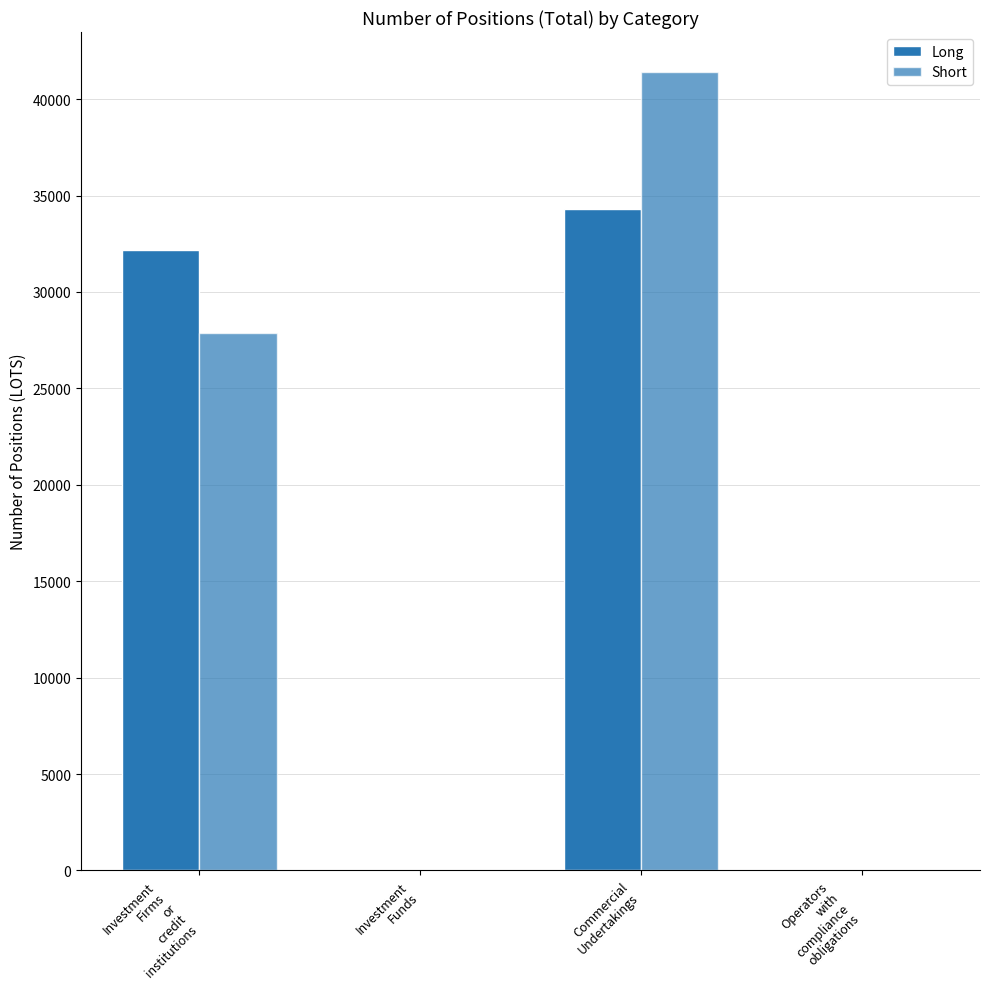

How many data points in Short are above 27849?

2